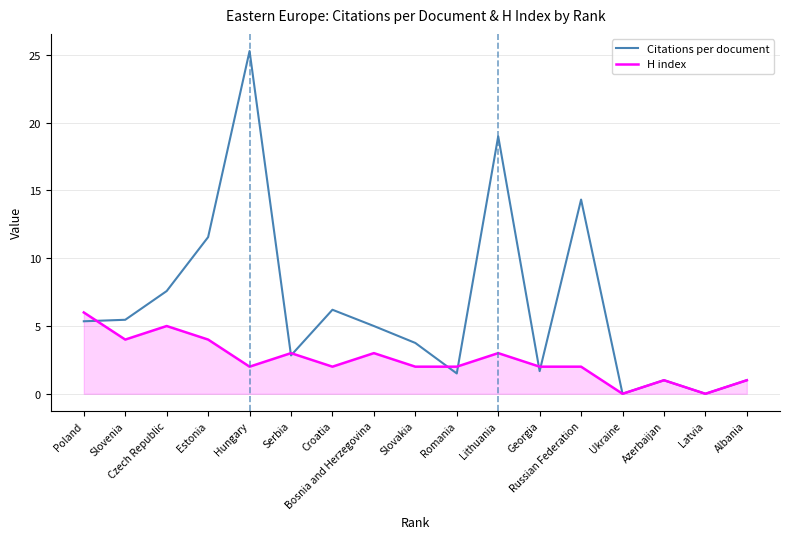

What position from the left is Albania?

17